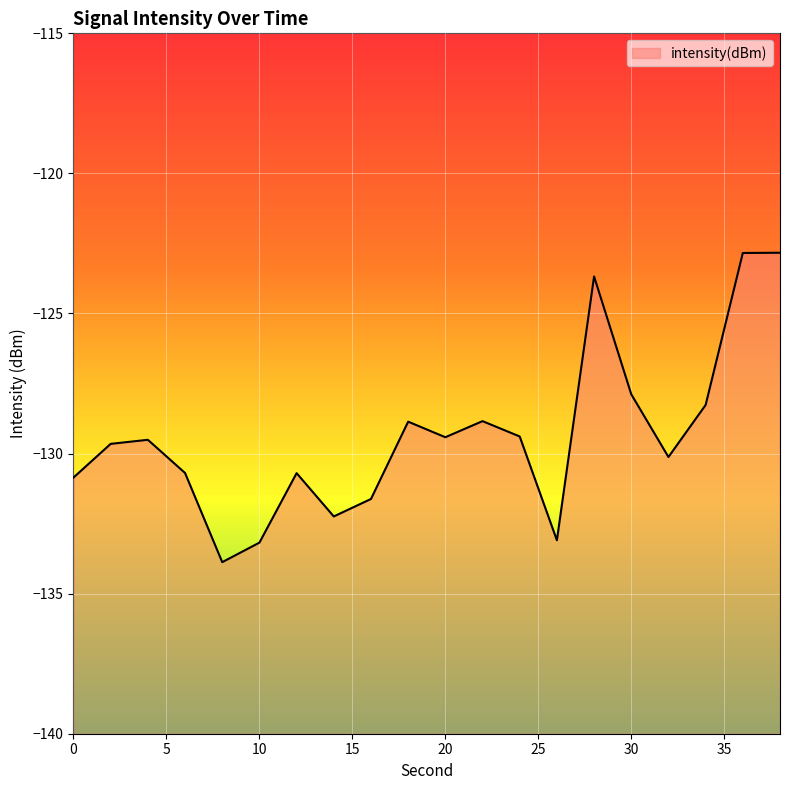

What is the difference between the values at 16 and 0?

0.8